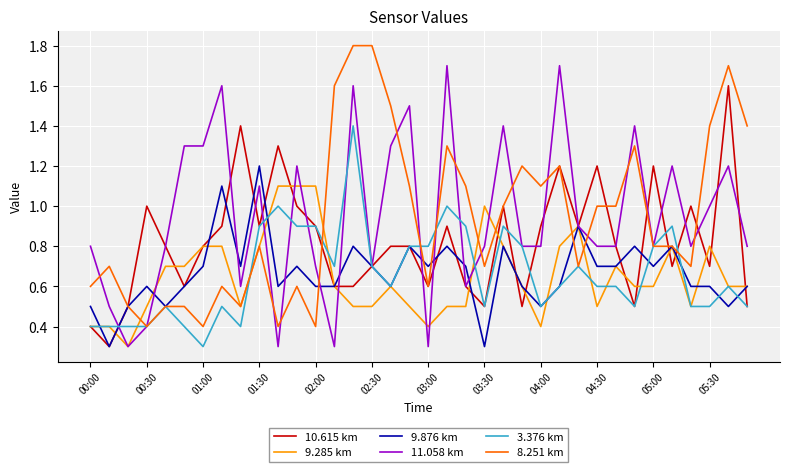

What is the minimum value shown in the chart?

0.3